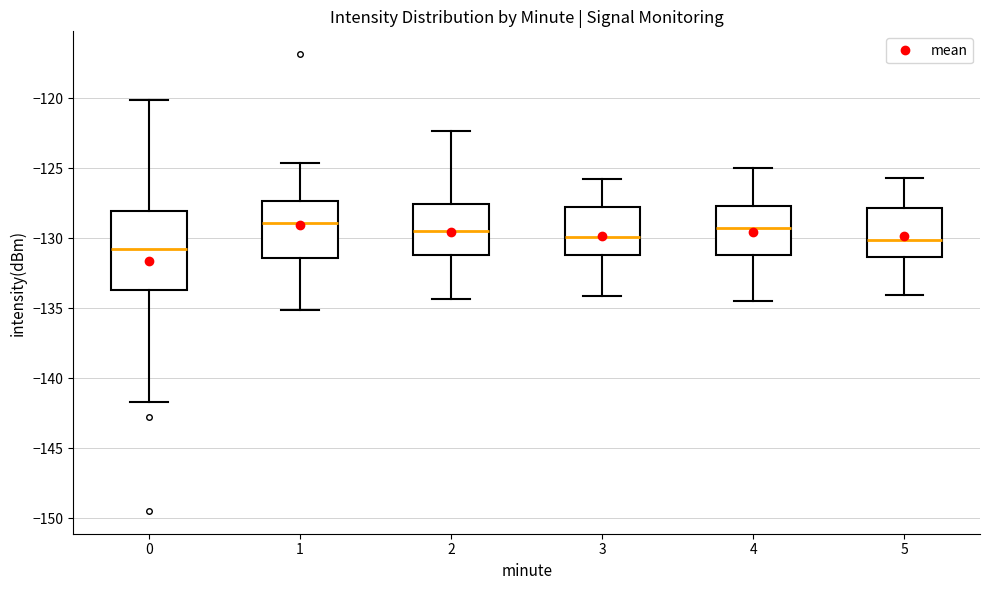

Reading left to right, read every box against the y-axis: the position of its median line, the range the box covers, and the ends of its whiskers. The values are not printed on the chart, so give them approximately, as read against the axis.

0: median -131.0, box -133.5 to -128.0, whiskers -141.5 to -120.0
1: median -129.0, box -131.5 to -127.5, whiskers -135.0 to -124.5
2: median -129.5, box -131.0 to -127.5, whiskers -134.5 to -122.5
3: median -130.0, box -131.0 to -128.0, whiskers -134.0 to -126.0
4: median -129.0, box -131.0 to -127.5, whiskers -134.5 to -125.0
5: median -130.0, box -131.5 to -128.0, whiskers -134.0 to -125.5